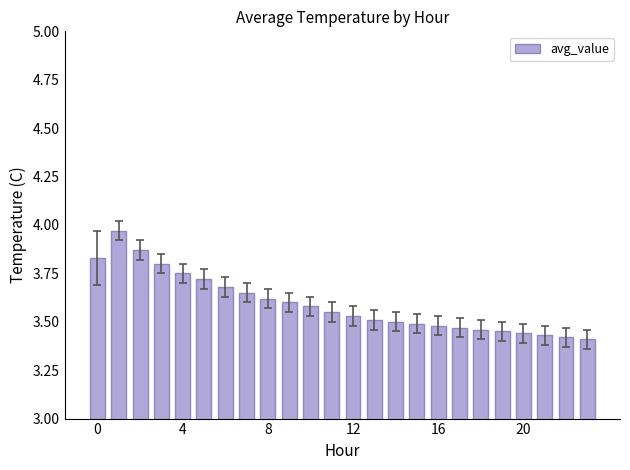

What is the difference between the maximum and minimum values?

0.6